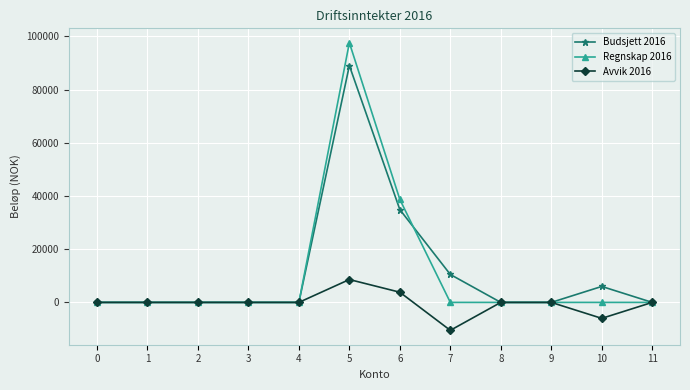

The Avvik 2016 series shows -7016.5 at 3. True or false?

False